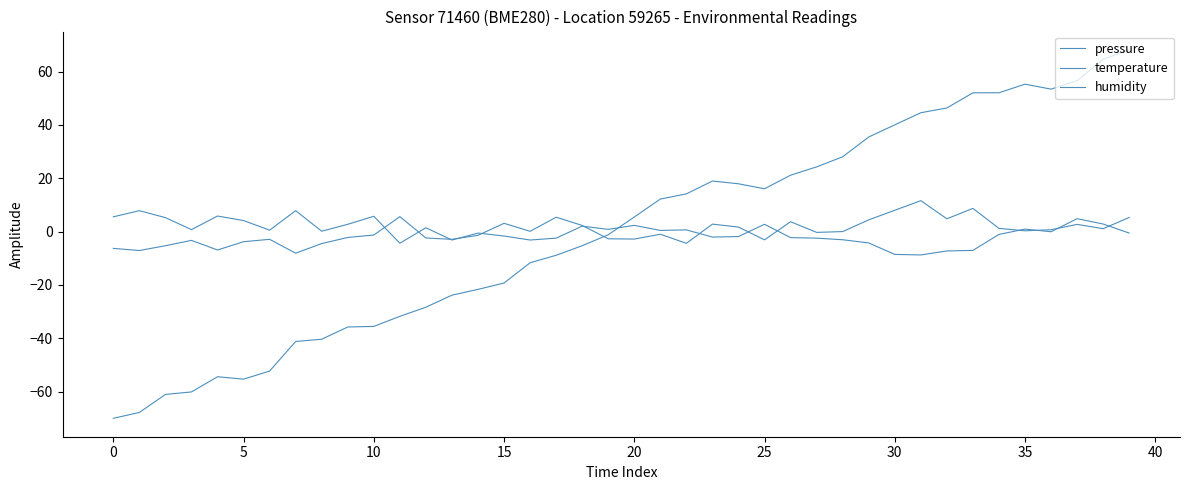

At which label does temperature first exceed 0?

11